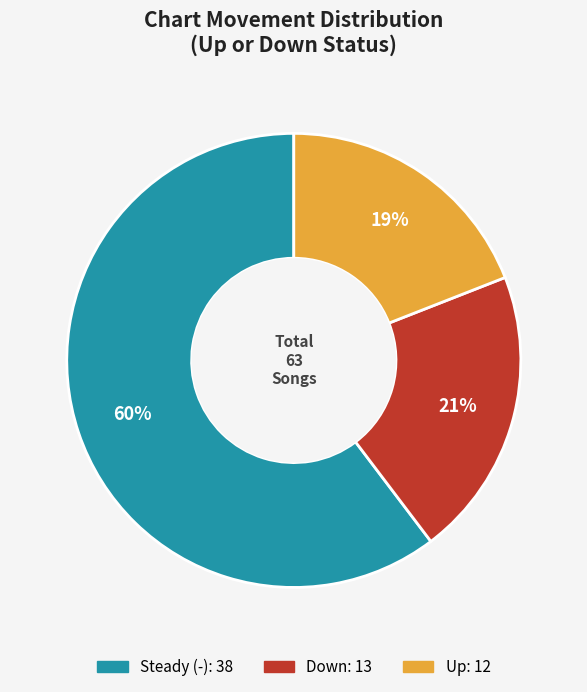

Is there any slice that represents more than half of the pie?

Yes